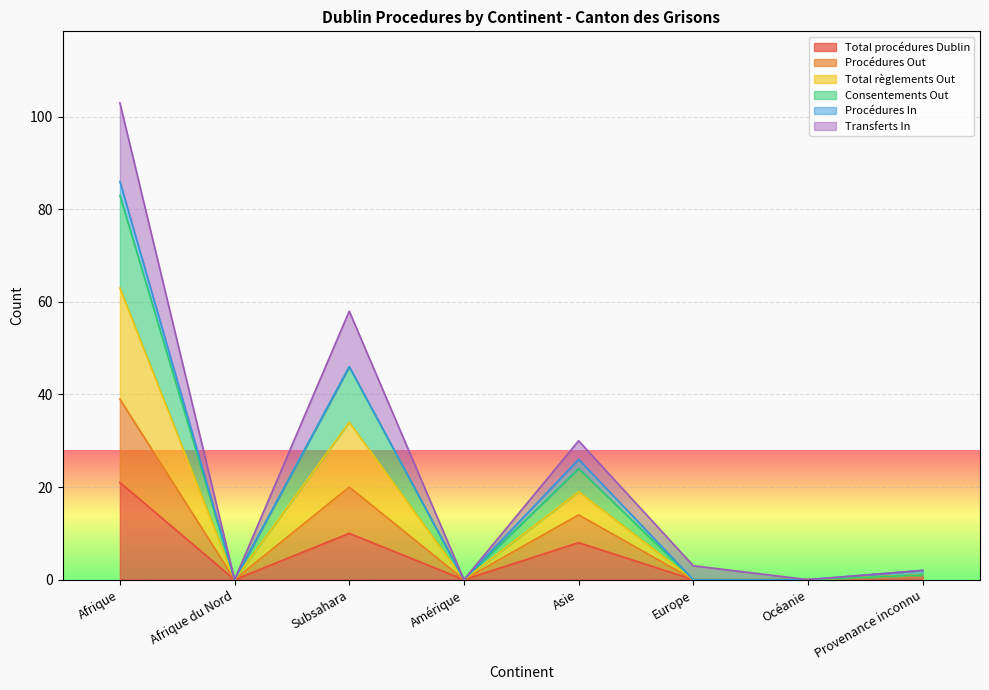

What is the highest value of the Total procédures Dublin series?

21